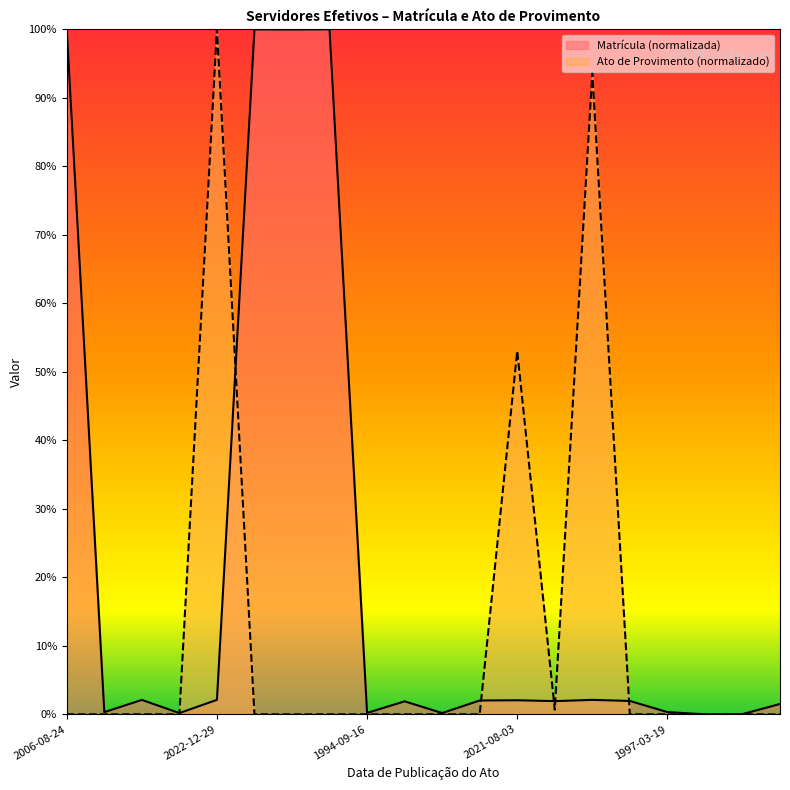

How many interior local peaks does the Matrícula series have?

6